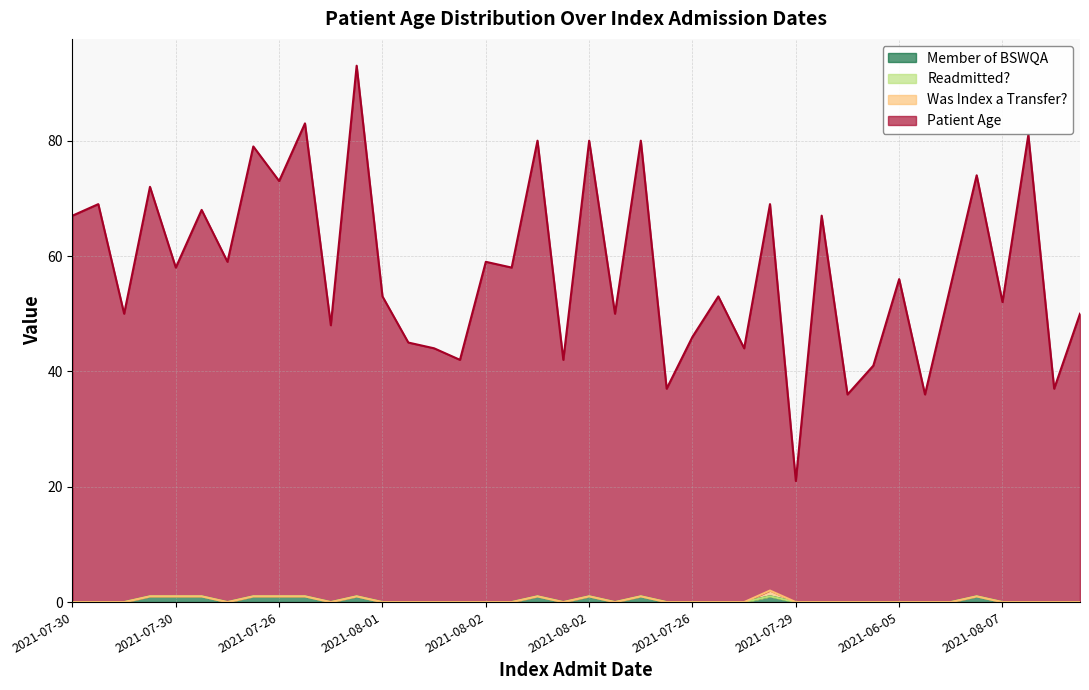

In Member of BSWQA, how many points are higher than both neighbors (excluding endpoints)?

6